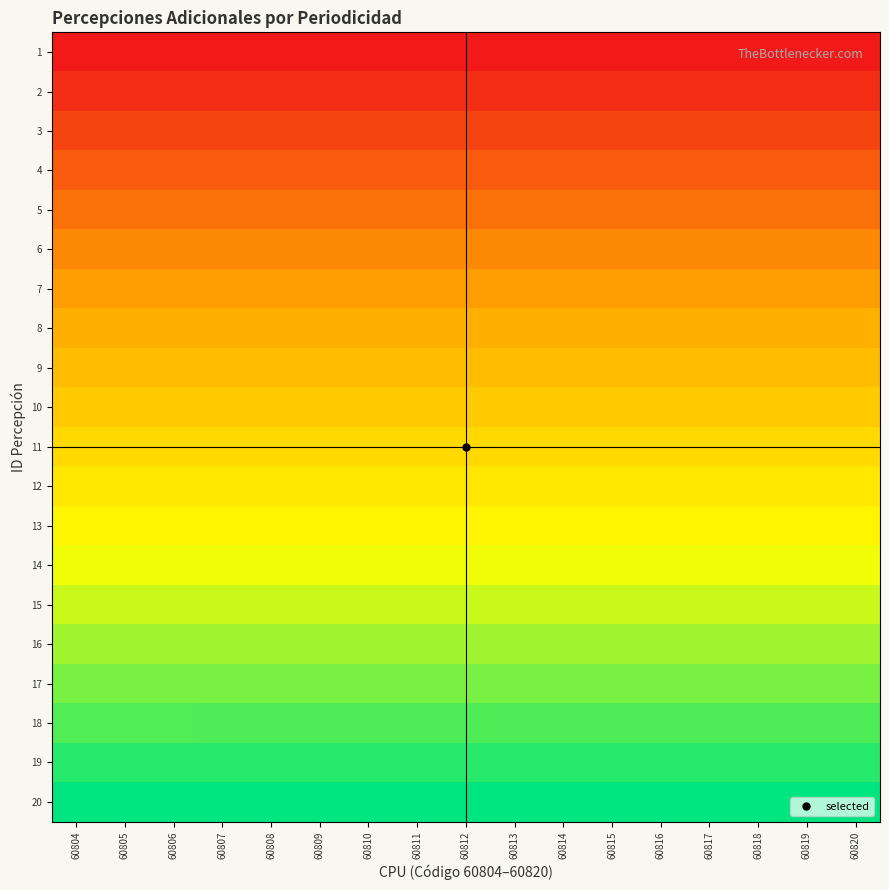

Which series changed the most between 60814 and 60818?

20